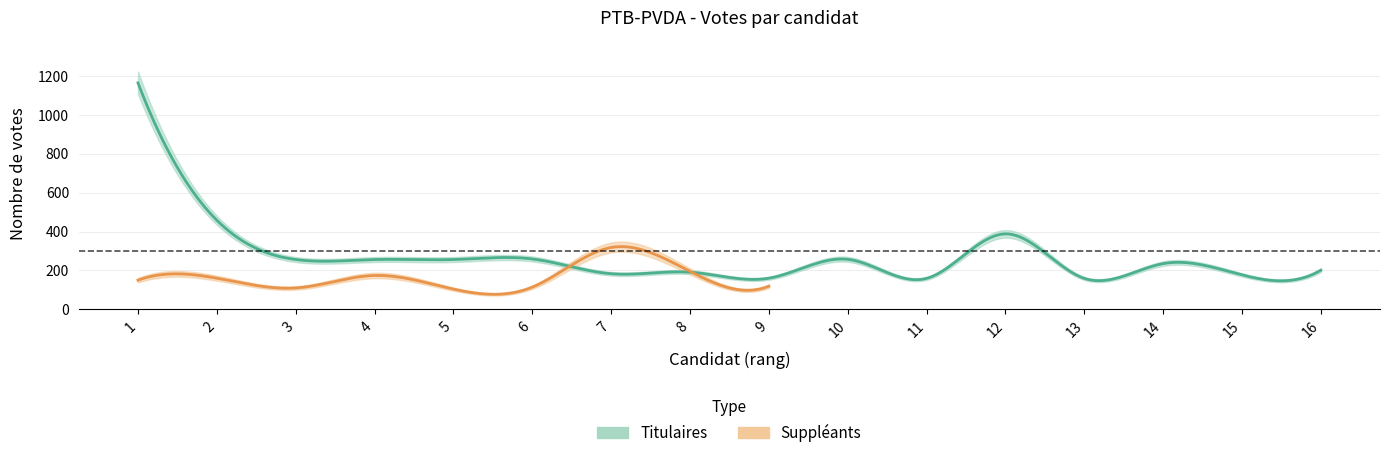

Which series changed the most between 5 and 7?

Suppleants